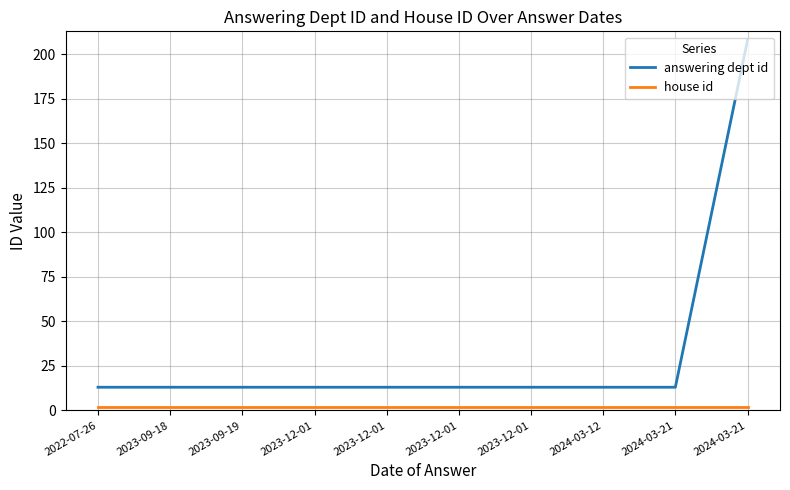

Between 2023-09-19 and 2024-03-12, which is larger?

2023-09-19